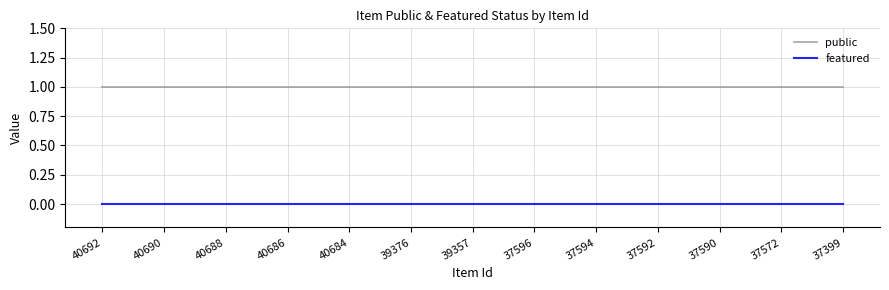

Which series has the largest total across all categories?

public